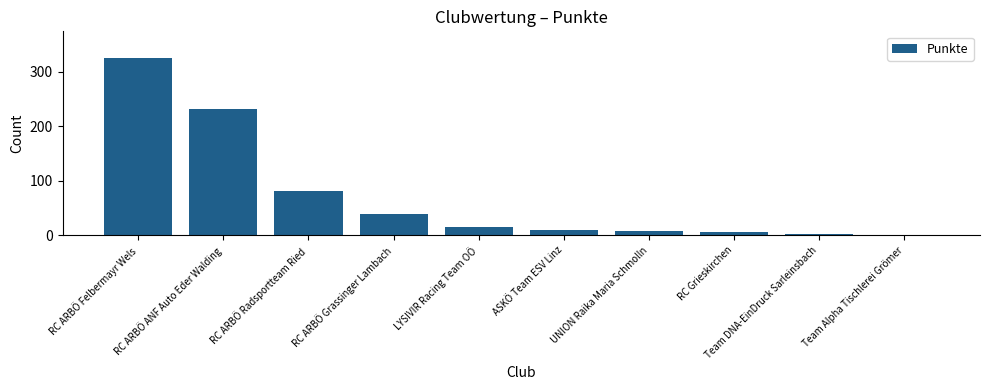

What is the sum of all values?

723